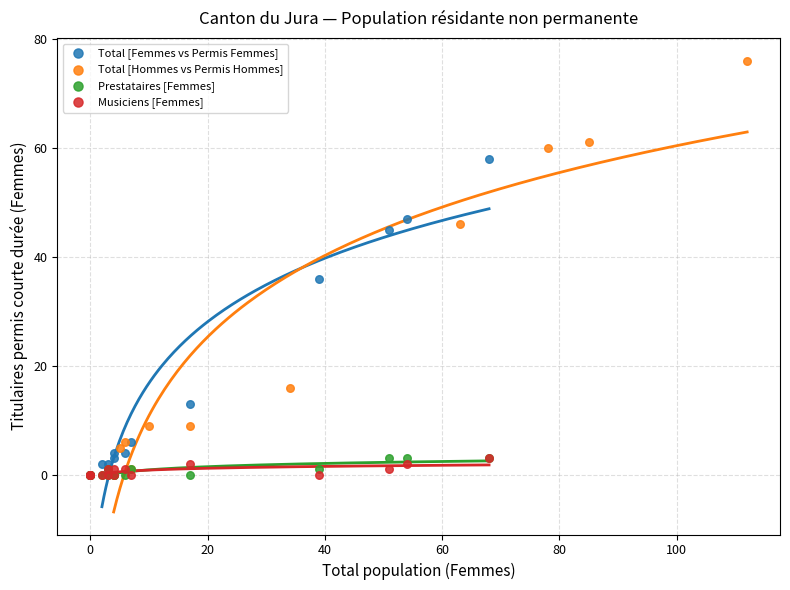

Which series contains the highest Y value?

Total [Hommes vs Permis Hommes]